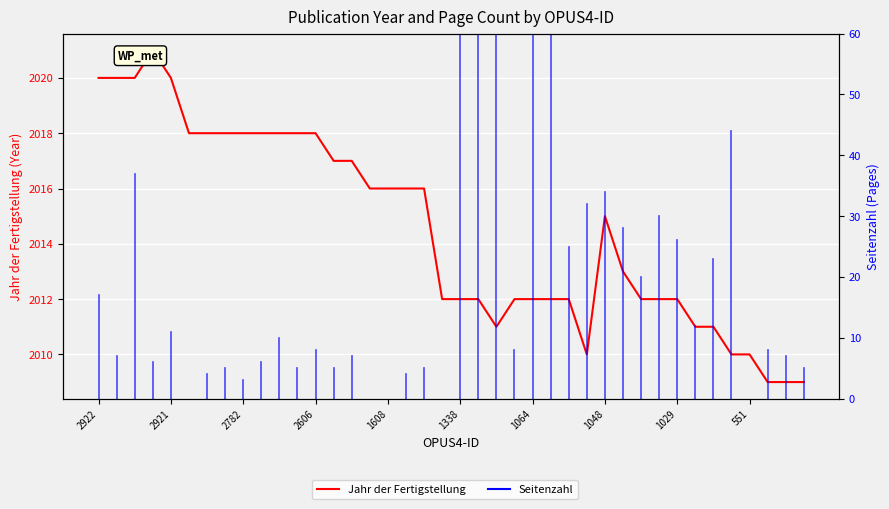

The value at 541 is 2009. True or false?

True